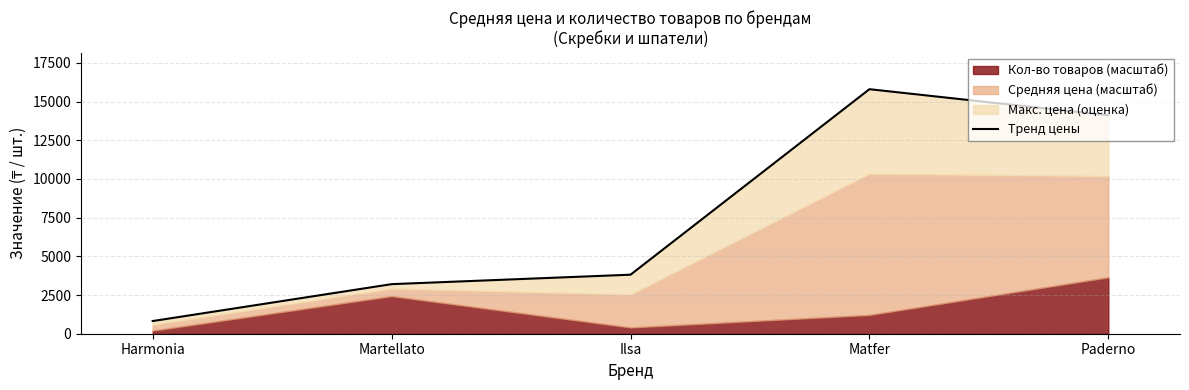

Count the number of categories in the chart.

5